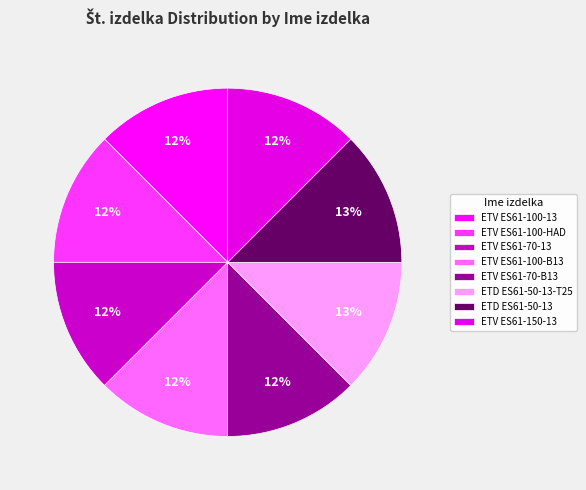

Approximately how many times larger is the value at ETD ES61-50-13-T25 compared to ETV ES61-70-B13?

1.0